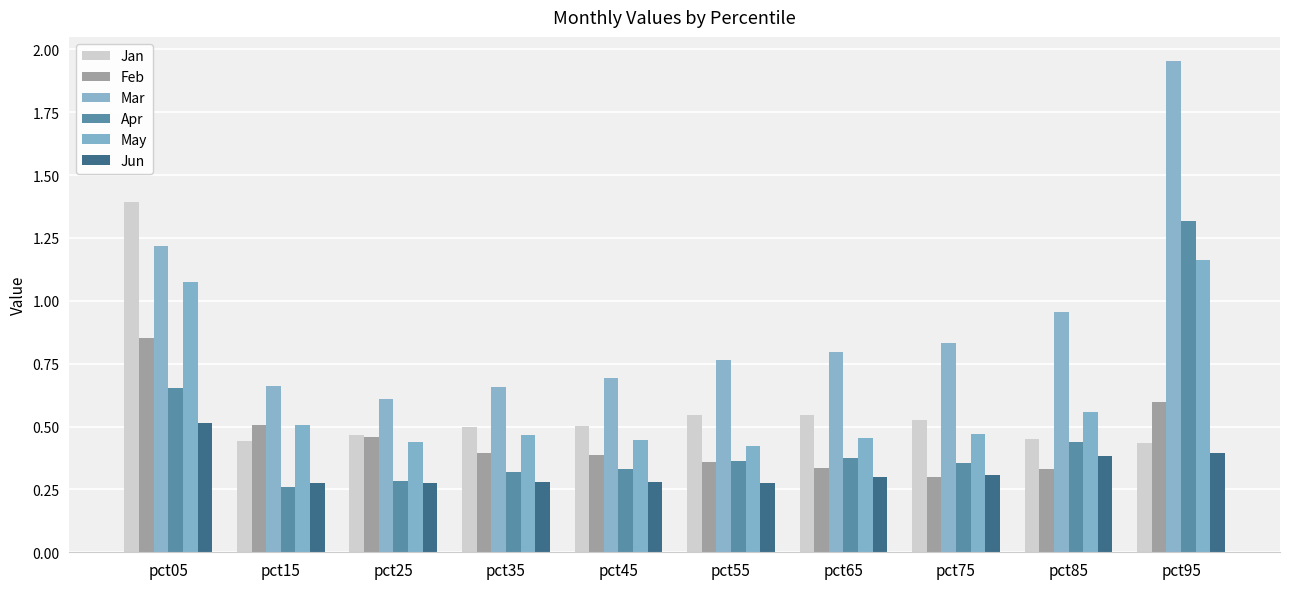

True or false: Mar has a value of 1.3 at pct85.

False